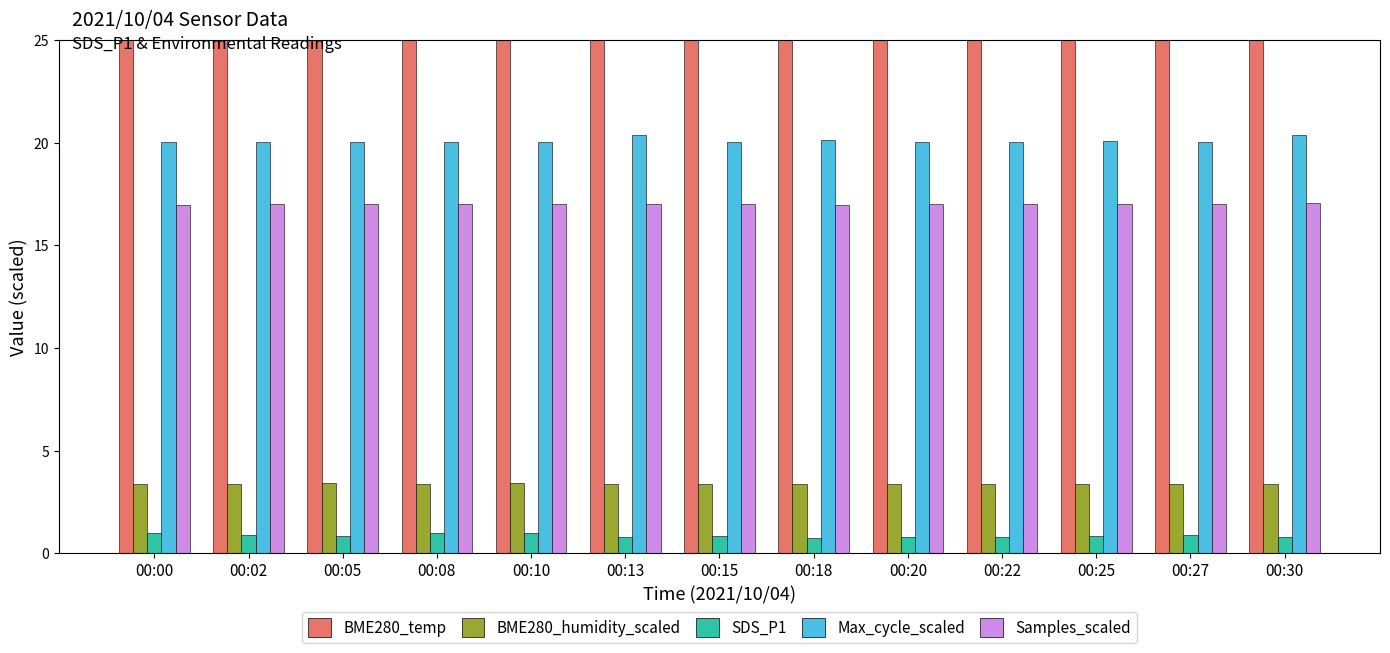

What is the approximate value of BME280_temp at 00:30?

25.3